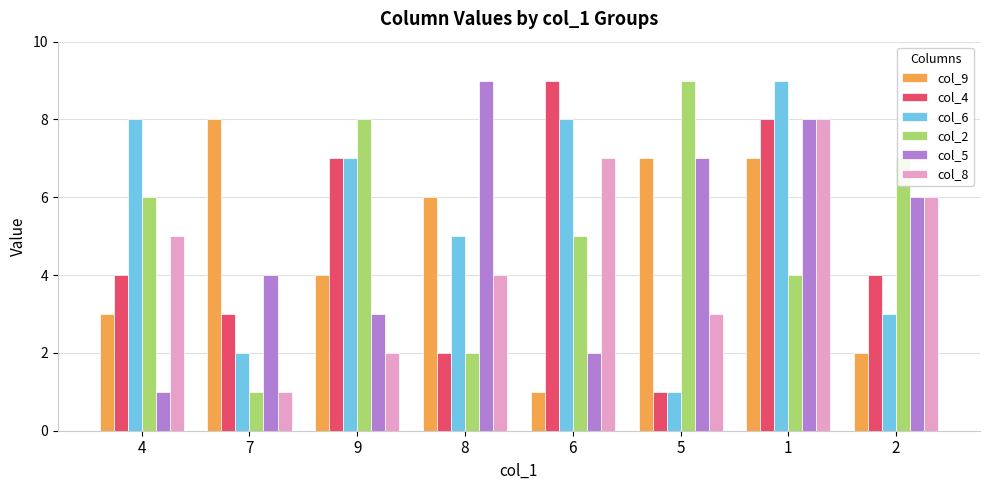

What is the maximum value for col_6?

9